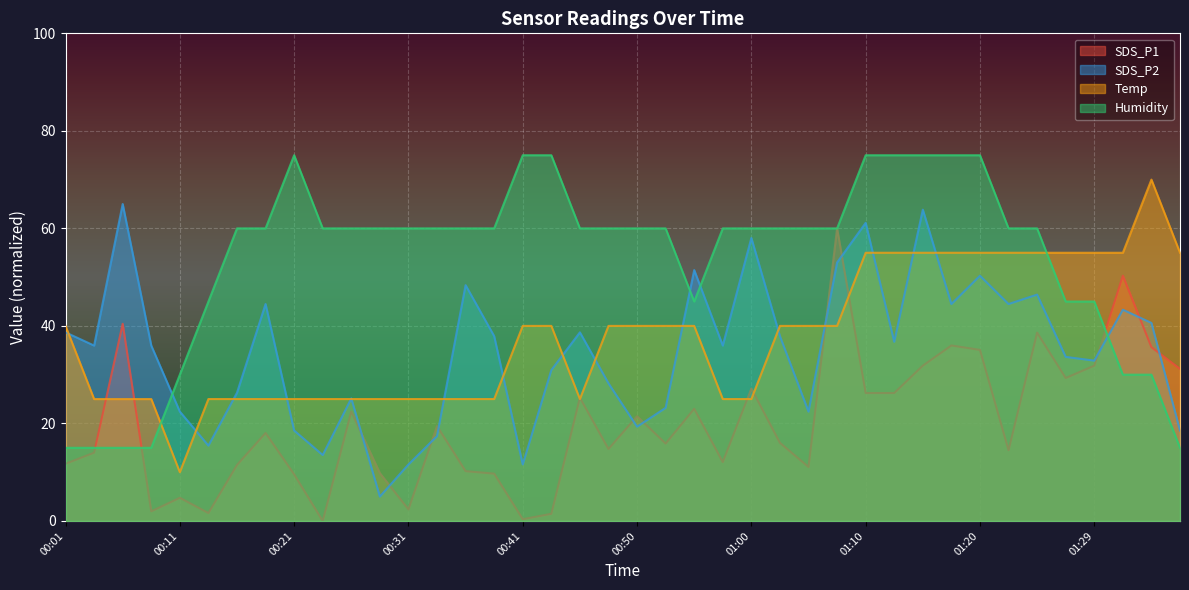

Rank the categories by Temp value from lowest to highest.

00:11, 00:03, 00:06, 00:08, 00:13, 00:16, 00:18, 00:21, 00:23, 00:26, 00:28, 00:31, 00:33, 00:36, 00:38, 00:45, 00:58, 01:00, 00:01, 00:41, 00:43, 00:48, 00:50, 00:53, 00:55, 01:03, 01:05, 01:07, 01:10, 01:12, 01:15, 01:17, 01:20, 01:22, 01:24, 01:27, 01:29, 01:32, 01:37, 01:34